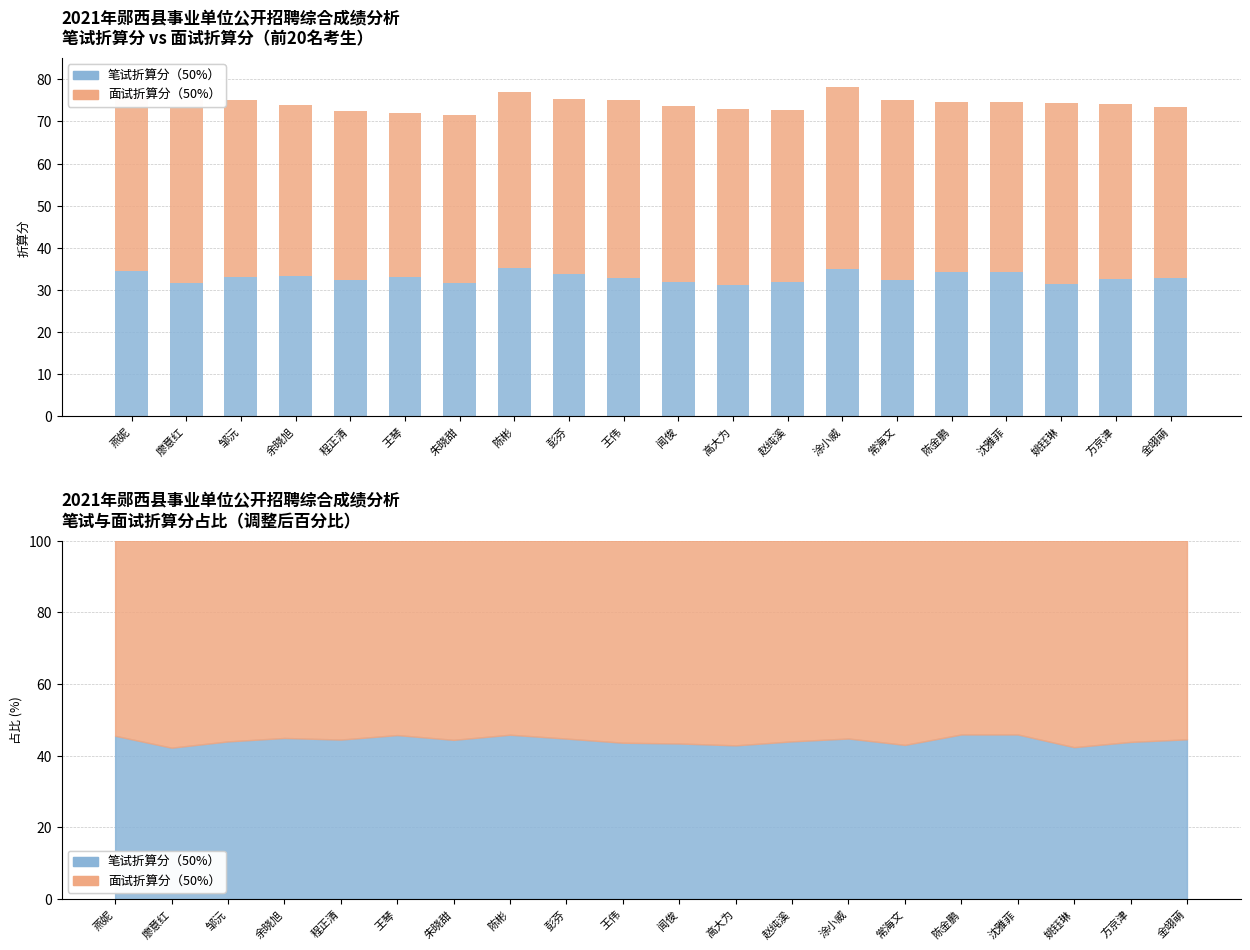

How many values in the 笔试折算分（50%） series are below 32?

4